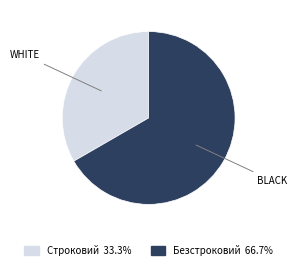

Is there any slice that represents more than half of the pie?

Yes